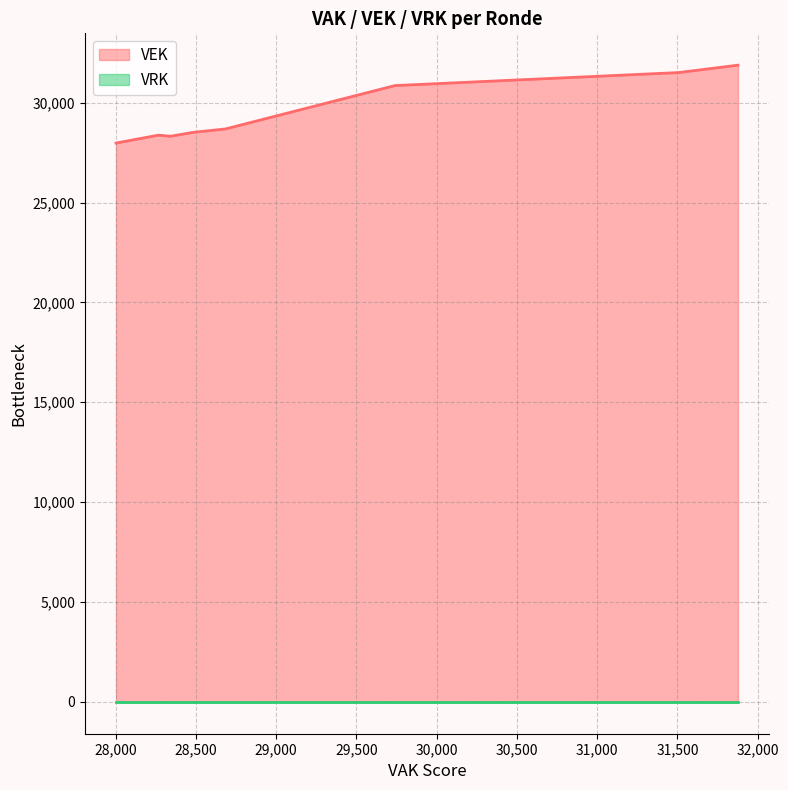

True or false: VRK and VEK cross at least once.

False